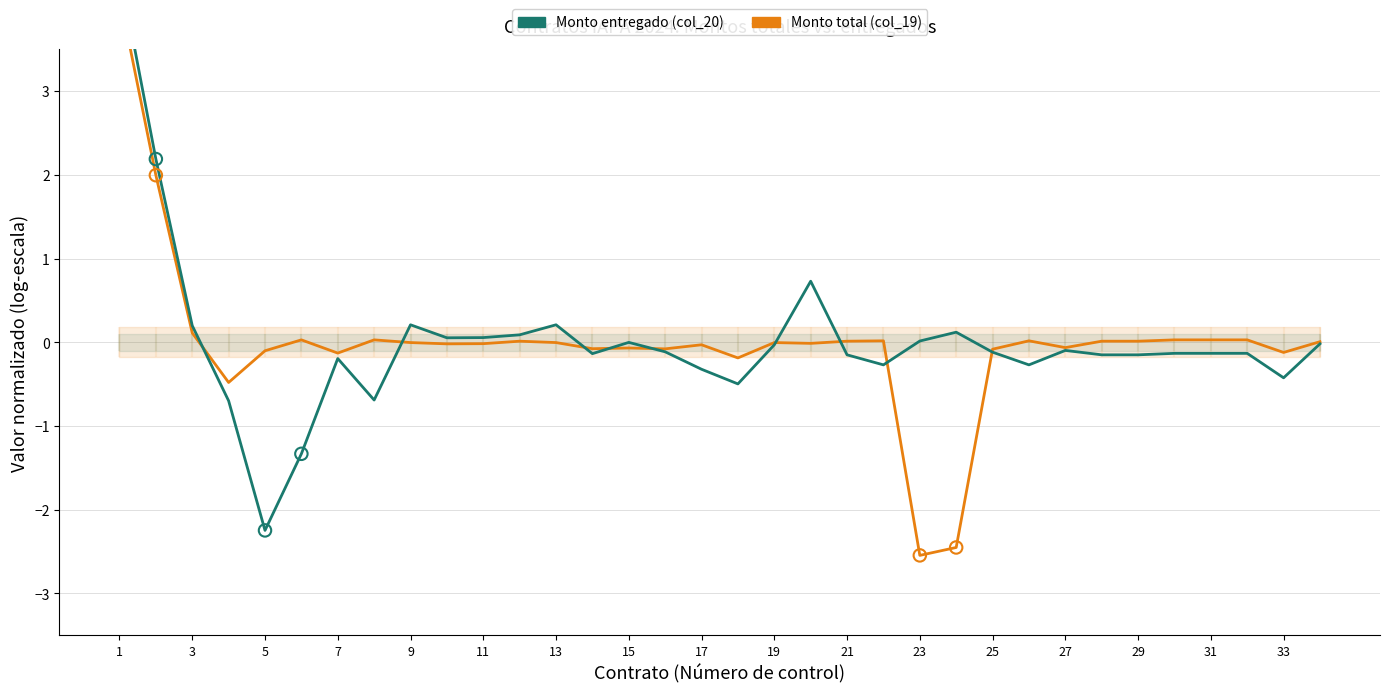

Is the value of Monto total (col_19) at 18 greater than the value of Monto entregado (col_20) at 19?

No